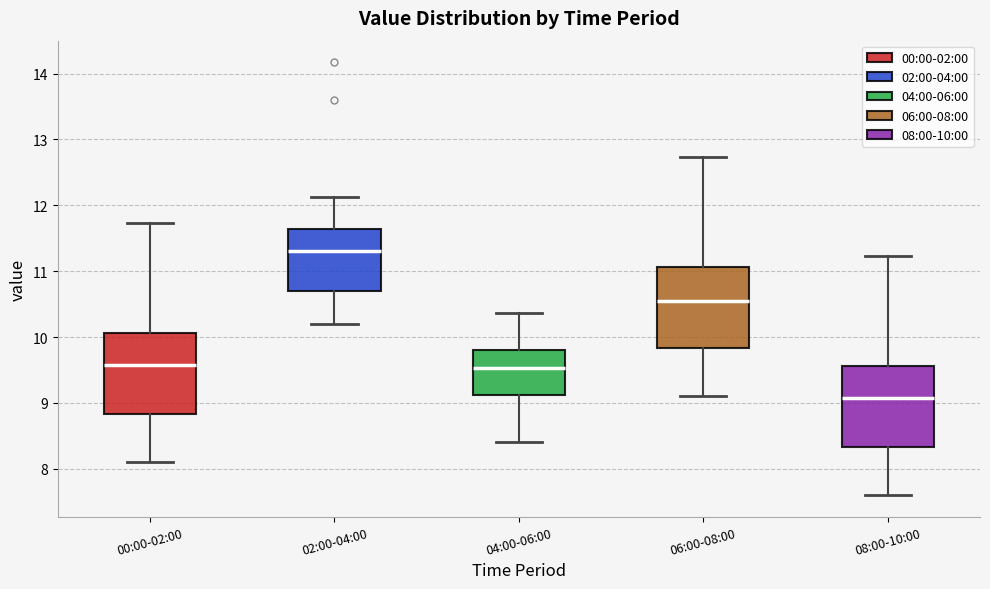

Reading left to right, transcribe this box plot: for each box, give where its median line is, the range the box spans, and where its two whiskers end, as read against the y-axis. The values are not printed on the chart, so give them approximately, as read against the axis.

00:00-02:00: median 9.6, box 8.8 to 10.1, whiskers 8.1 to 11.7
02:00-04:00: median 11.3, box 10.7 to 11.6, whiskers 10.2 to 12.1
04:00-06:00: median 9.5, box 9.1 to 9.8, whiskers 8.4 to 10.4
06:00-08:00: median 10.6, box 9.8 to 11.1, whiskers 9.1 to 12.7
08:00-10:00: median 9.1, box 8.3 to 9.6, whiskers 7.6 to 11.2